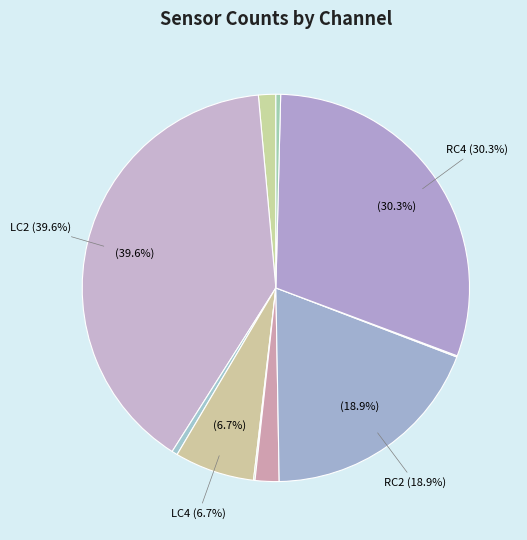

Is there any slice that represents more than half of the pie?

No